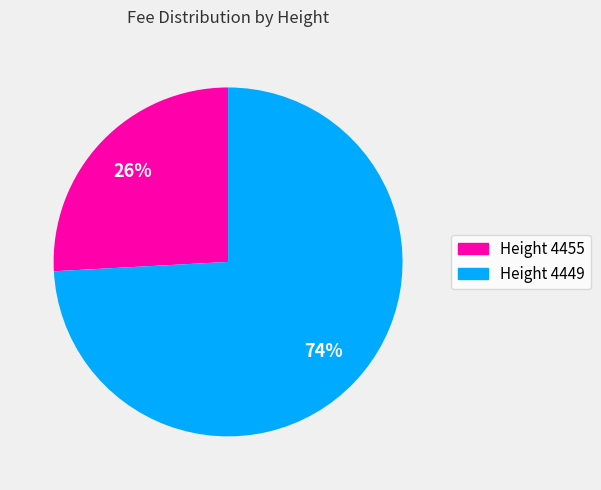

To the nearest percent, what is the average slice percentage?

50%